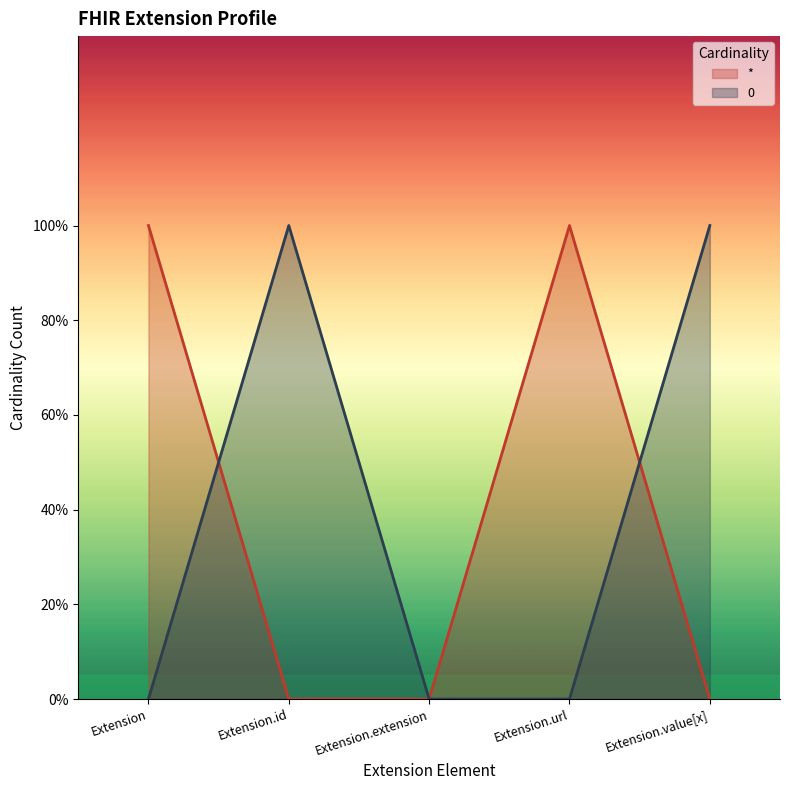

Does the chart display data point markers on the line(s)?

No